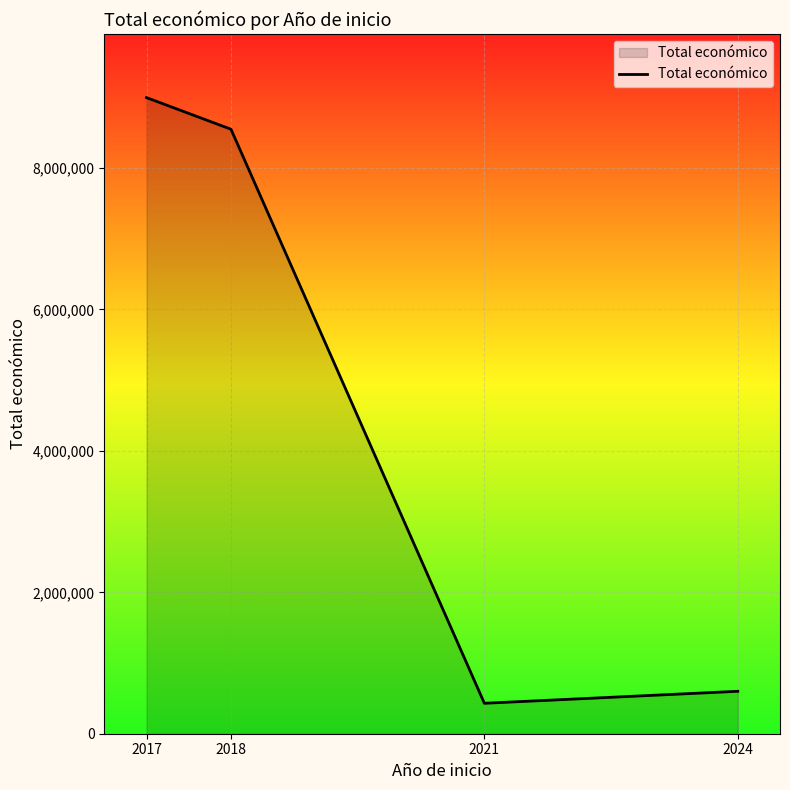

List the labels in order of value, largest first.

2017, 2018, 2024, 2021